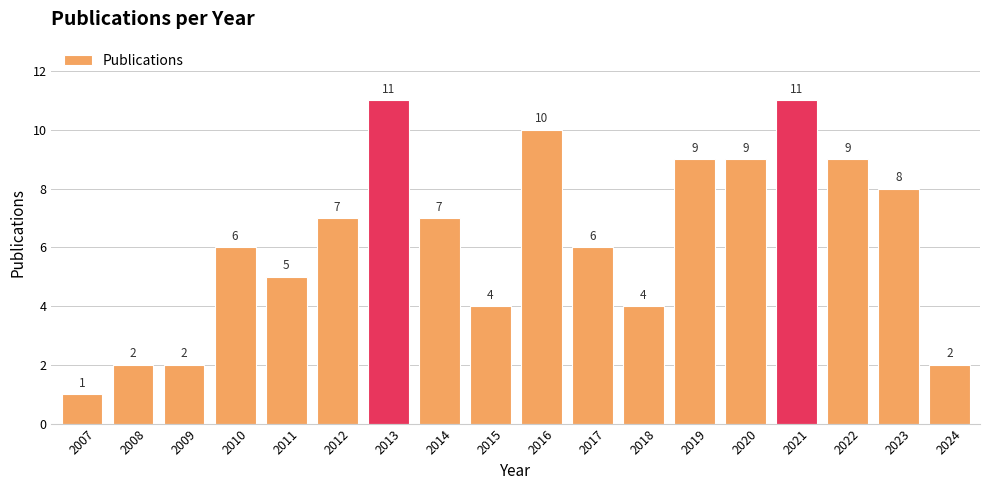

Reading left to right, extract all data points from this chart.

2007=1	2008=2	2009=2	2010=6	2011=5	2012=7	2013=11	2014=7	2015=4	2016=10	2017=6	2018=4	2019=9	2020=9	2021=11	2022=9	2023=8	2024=2